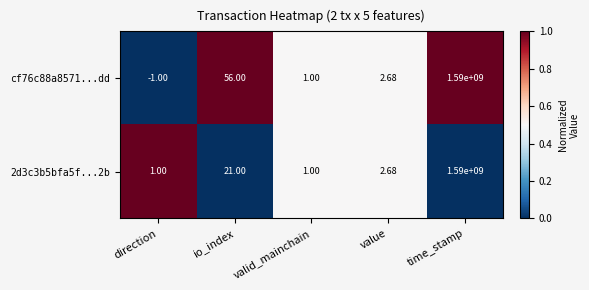

List the labels in order of cf76c88a8571...dd value, largest first.

time_stamp, io_index, value, valid_mainchain, direction